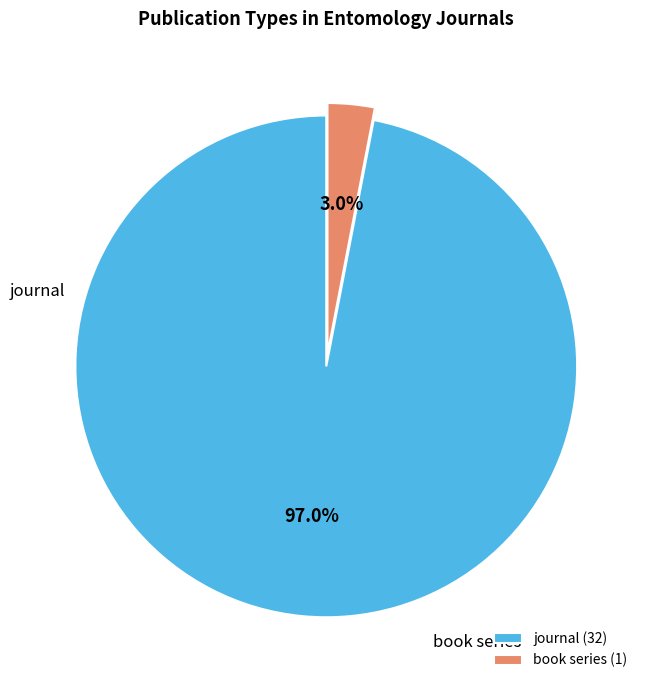

The journal slice represents 97% of the pie. True or false?

True